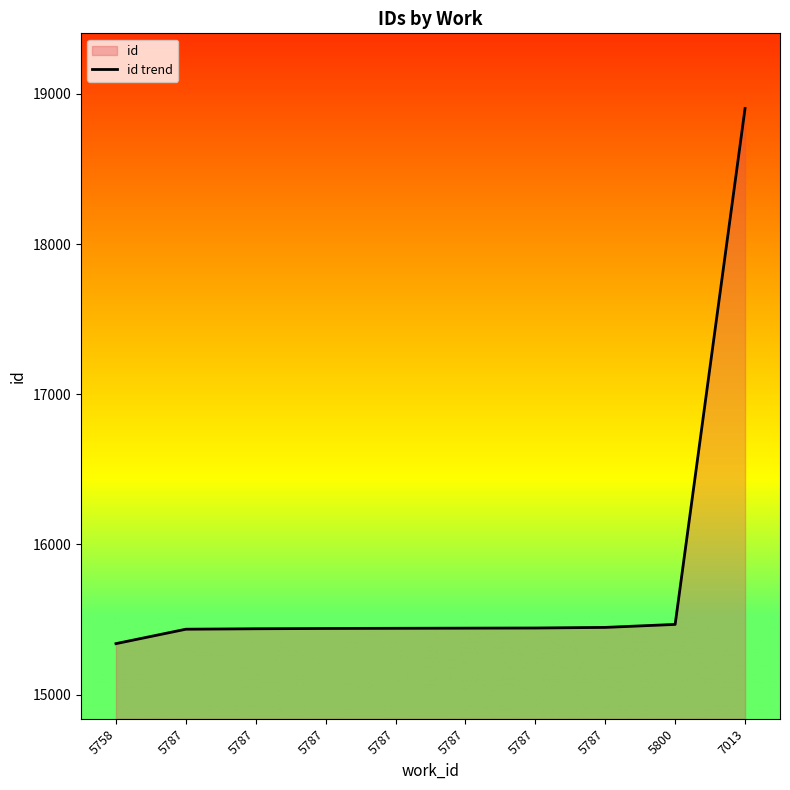

Between 5800 and 5758, which is larger?

5800